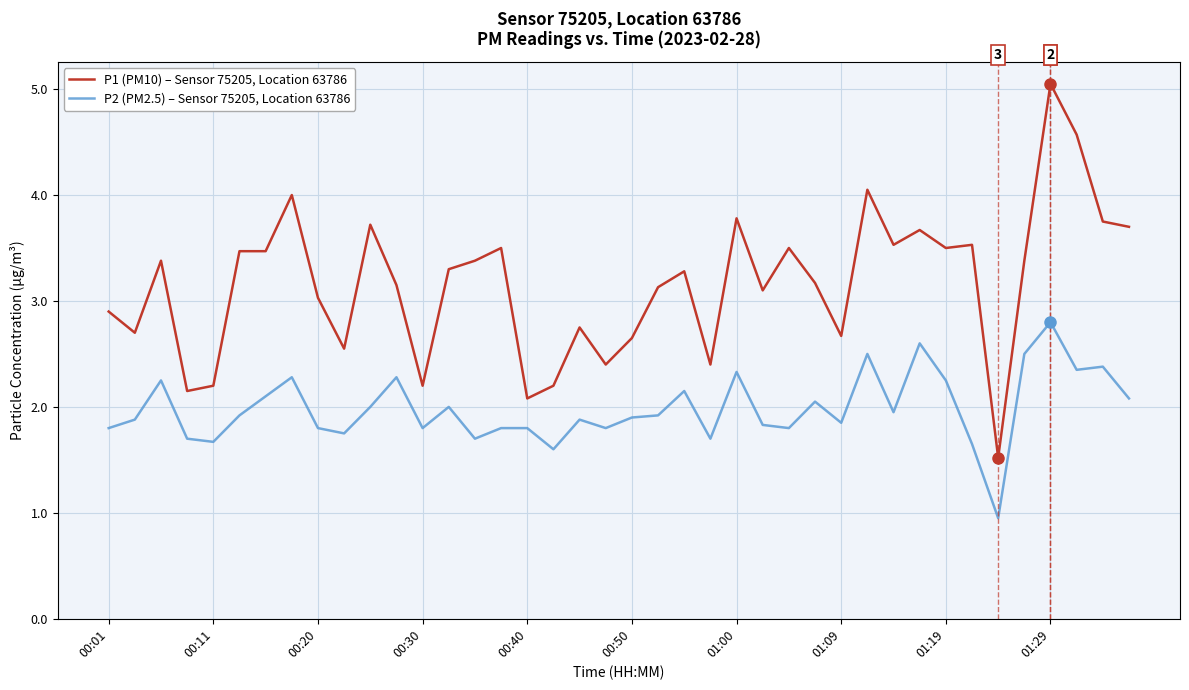

How many values in the P1 (PM10) – Sensor 75205, Location 63786 series are below 3?

14